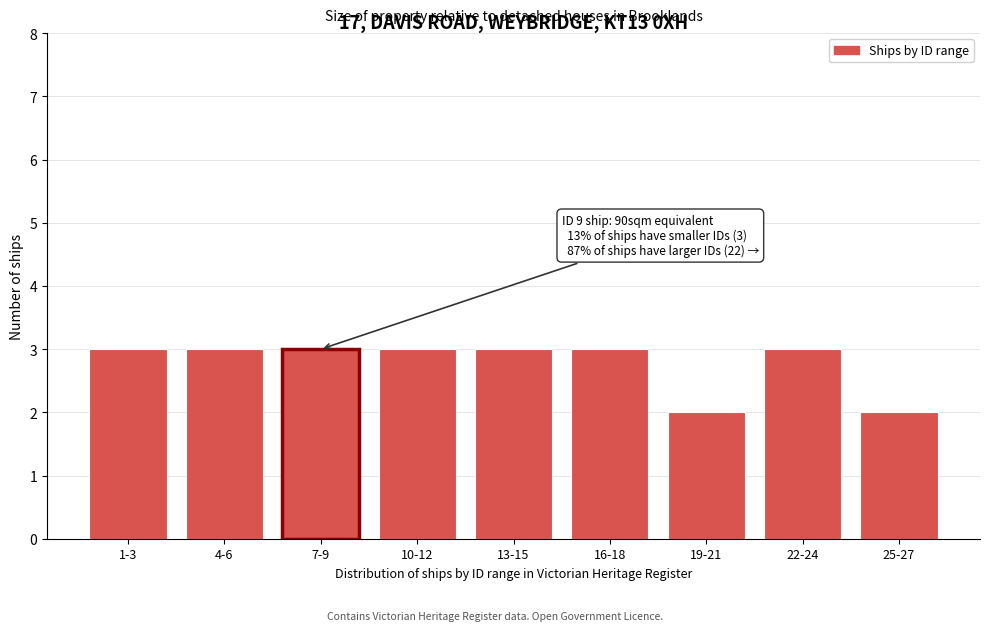

Reading right to left, what are all the values shown in this chart?

25-27=2	22-24=3	19-21=2	16-18=3	13-15=3	10-12=3	7-9=3	4-6=3	1-3=3